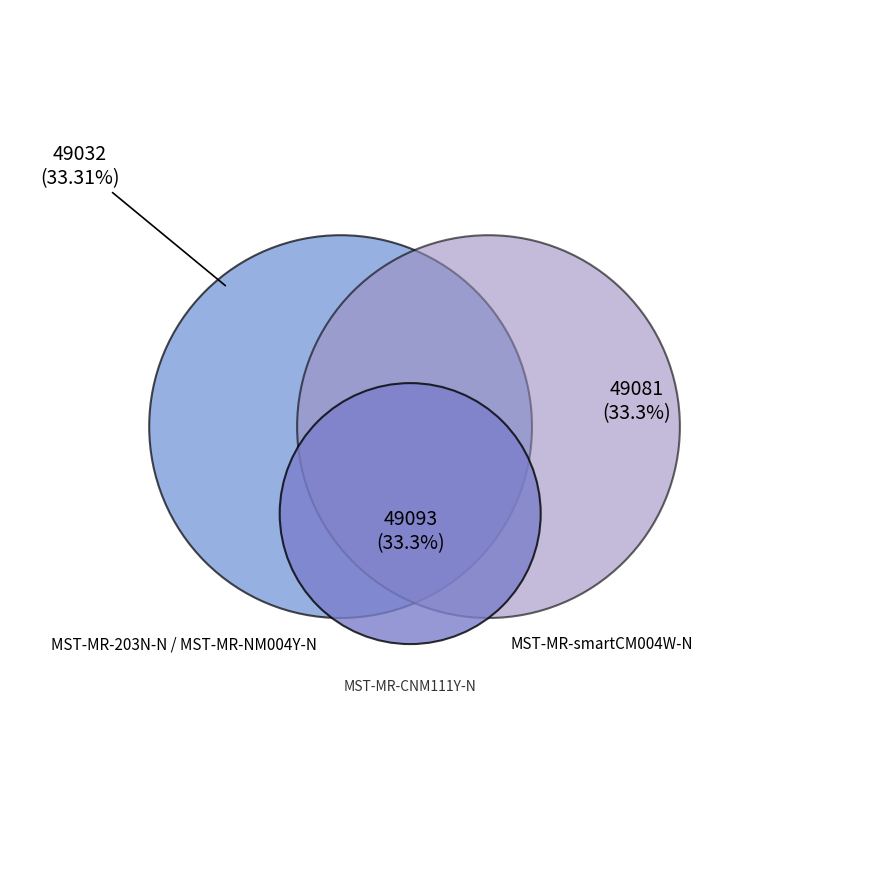

Which slice is the largest?

MST-MR-CNM111Y-N